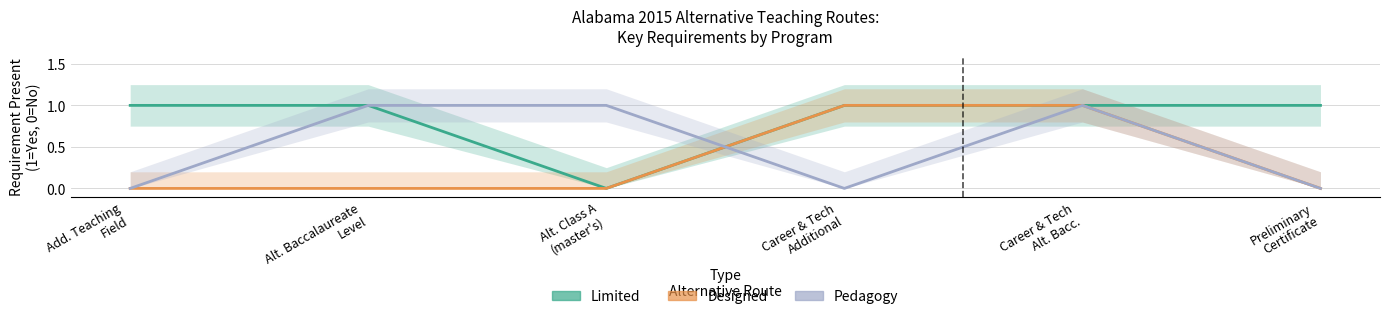

The value of Pedagogy at Career & Tech
Alt. Bacc. is 1. True or false?

True